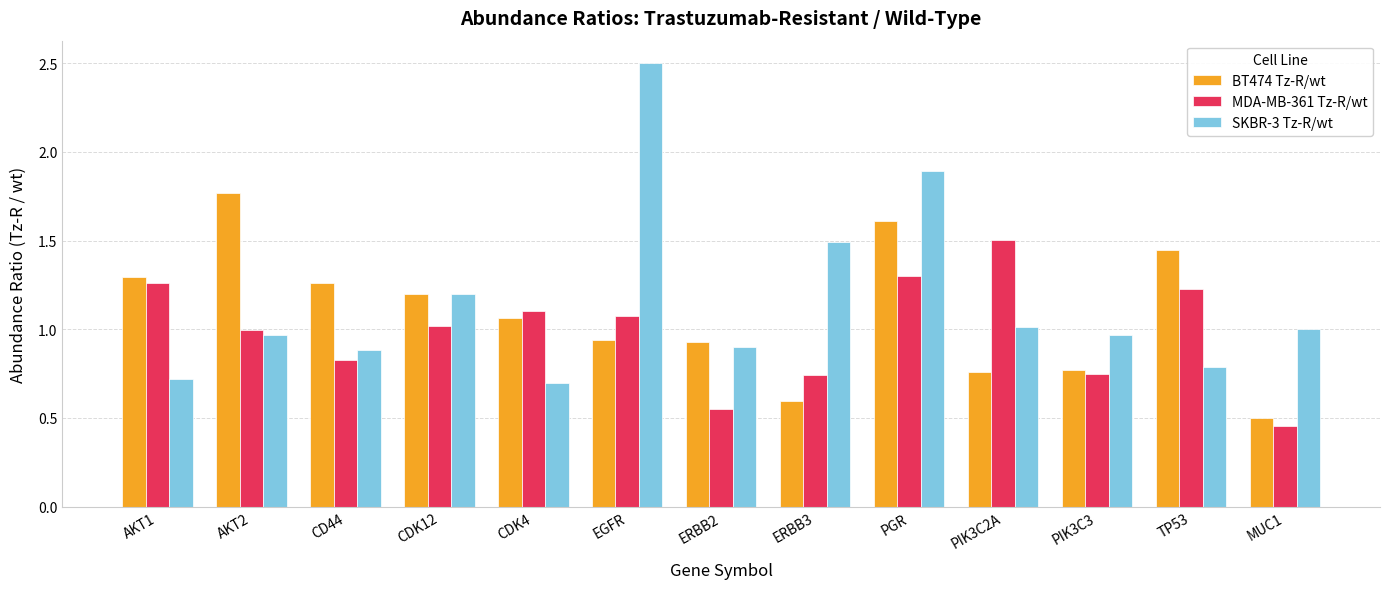

Which series changed the most between AKT2 and PIK3C3?

BT474 Tz-R/wt